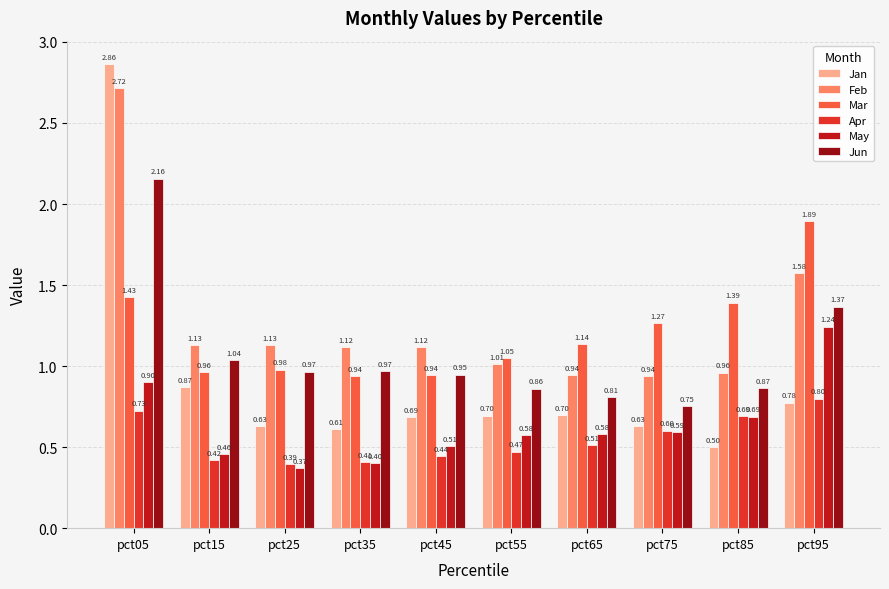

What is the value of the Apr bar at the 9th from the left?

0.7